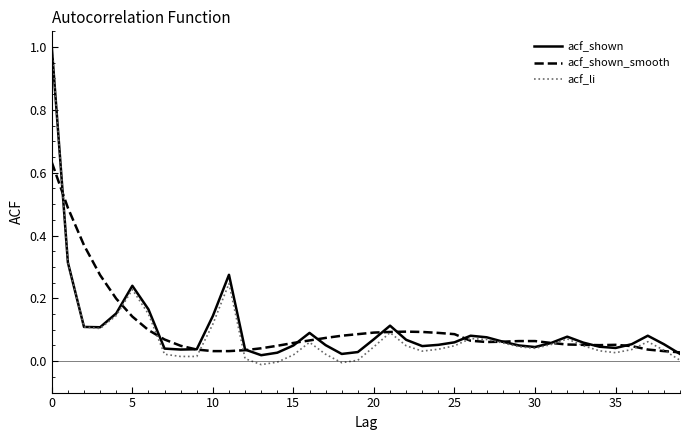

True or false: acf_shown_smooth and acf_shown cross at least once.

True